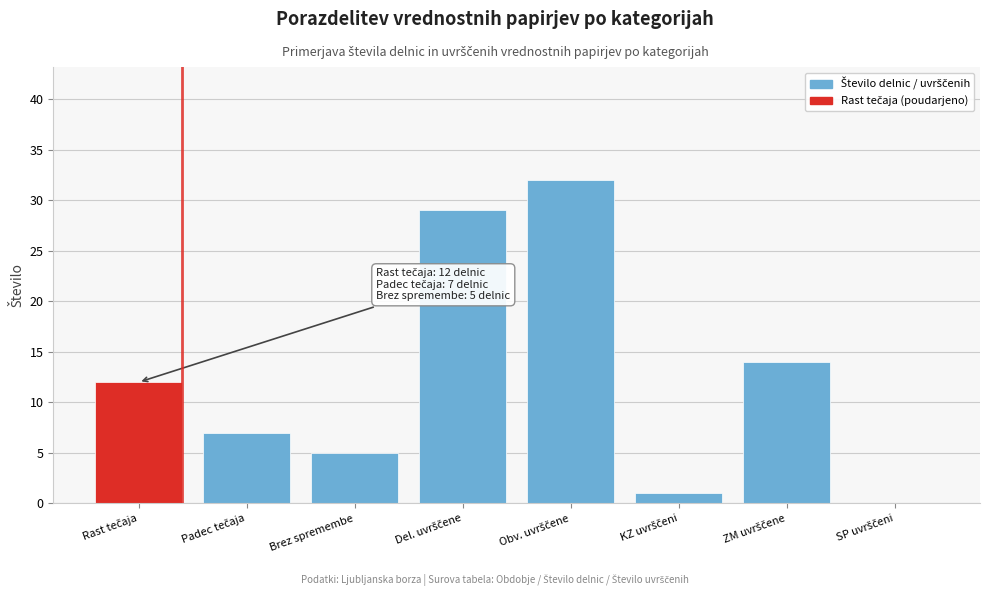

What is the sum of all values?

100